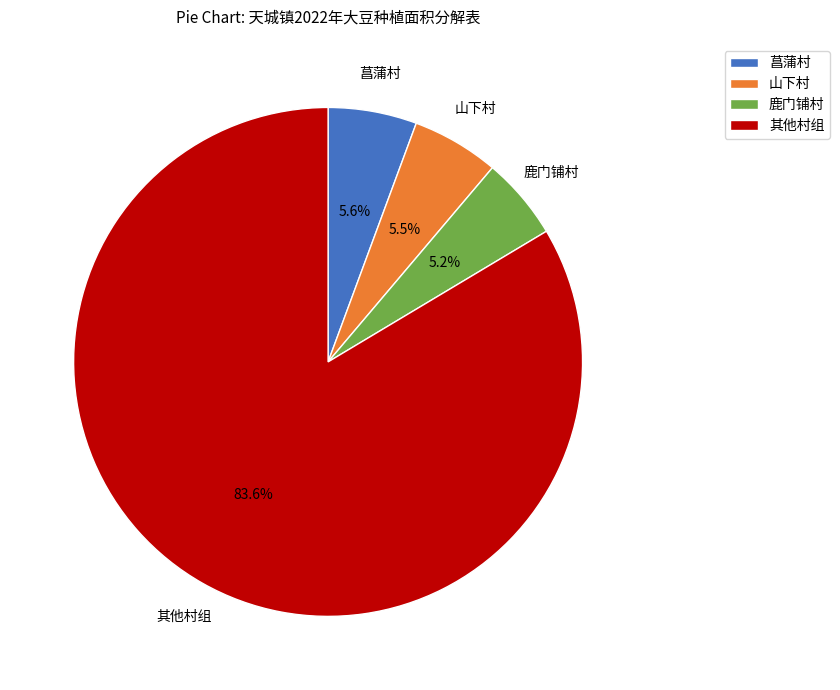

What is the largest slice in the pie chart?

其他村组